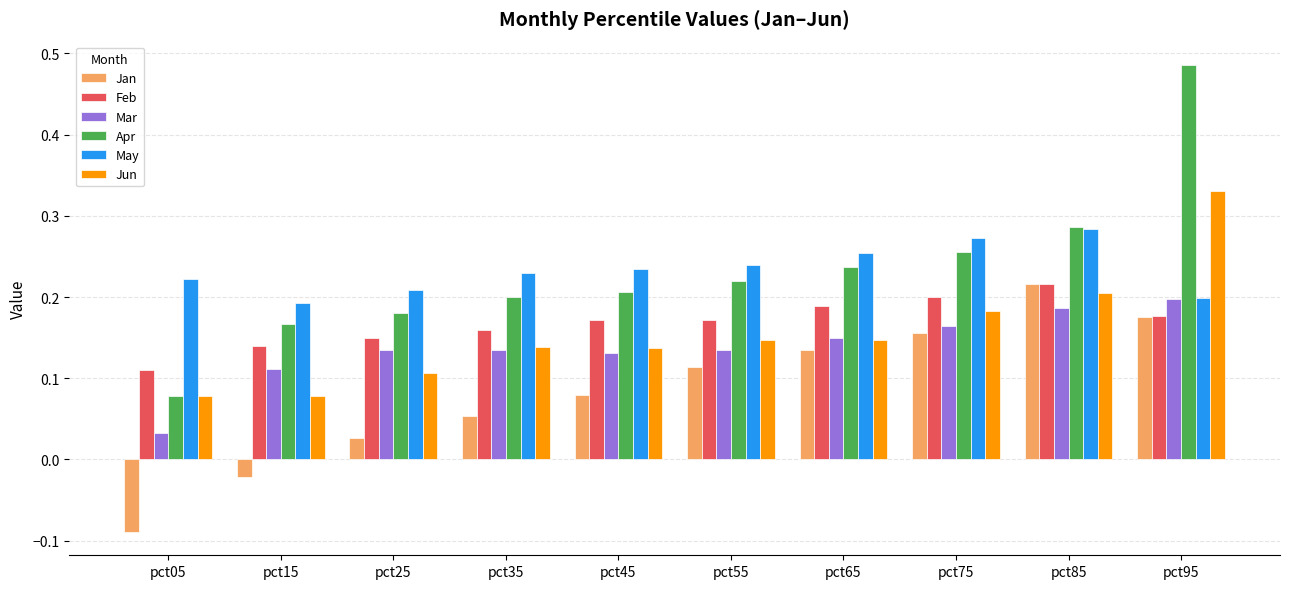

What are all the series names shown in the legend?

Jan, Feb, Mar, Apr, May, Jun